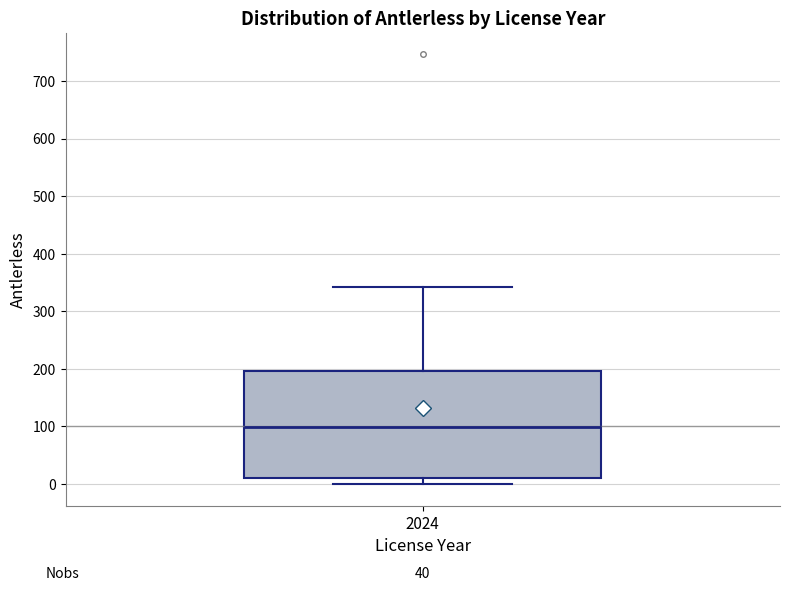

Where is the upper edge of the box at x = 2024 on the y-axis? The values are not printed on the chart, so give them approximately, as read against the axis.

200